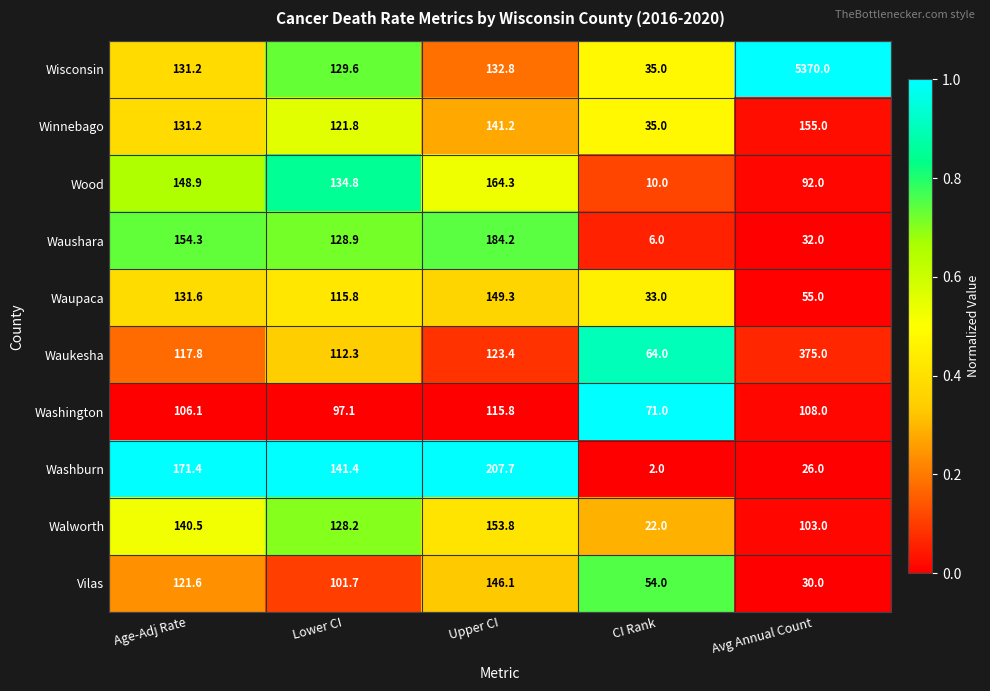

At which label is Walworth closest to 87?

Avg Annual Count